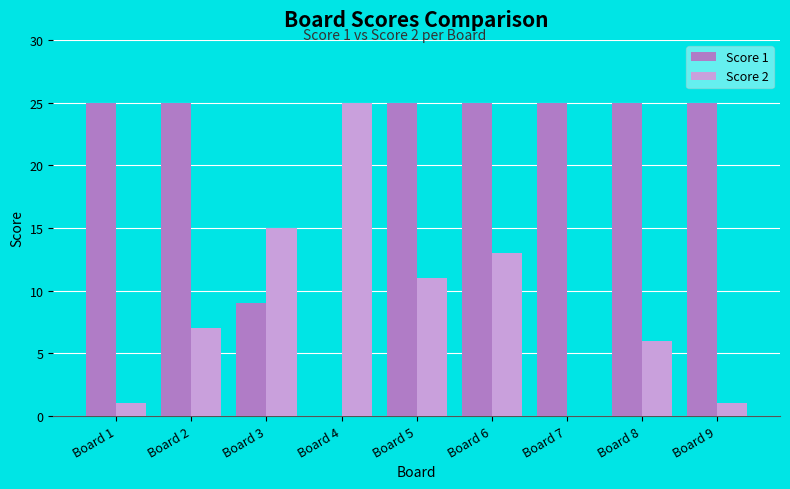

Reading left to right, extract all data points from this chart.

Score 1: Board 1=25	Board 2=25	Board 3=9	Board 4=0	Board 5=25	Board 6=25	Board 7=25	Board 8=25	Board 9=25
Score 2: Board 1=1	Board 2=7	Board 3=15	Board 4=25	Board 5=11	Board 6=13	Board 7=0	Board 8=6	Board 9=1